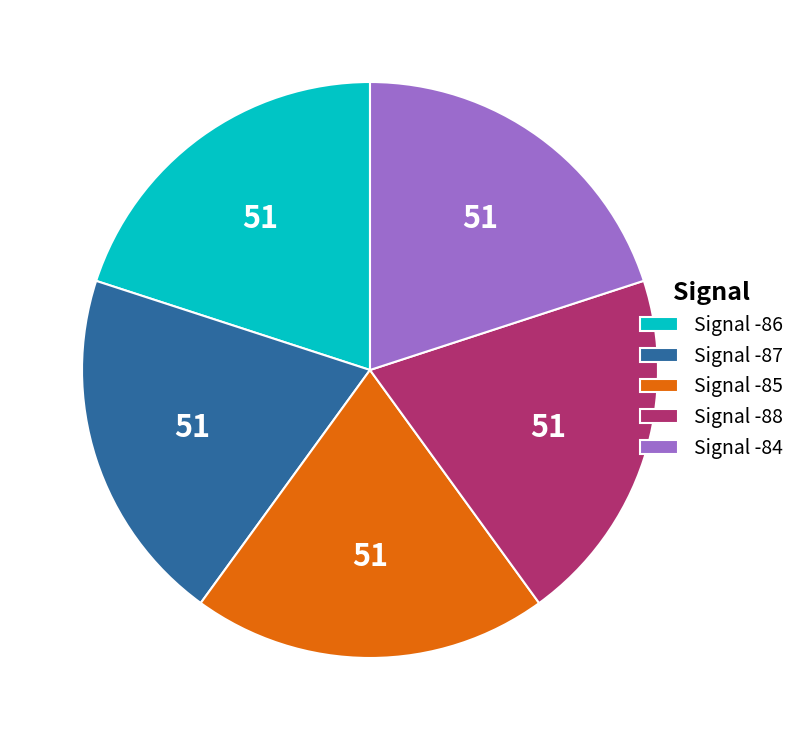

Combined, do Signal -87 and Signal -88 account for over 50%?

No